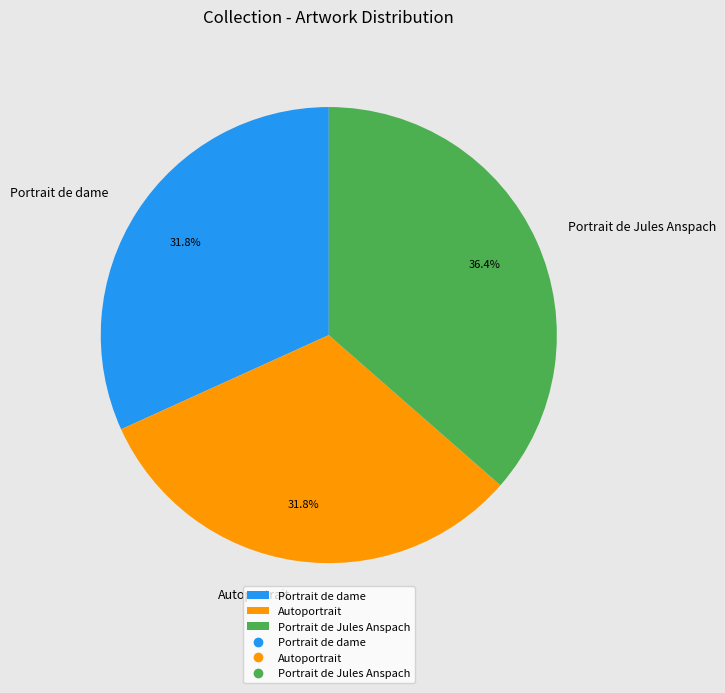

How many slices are in this pie chart?

3